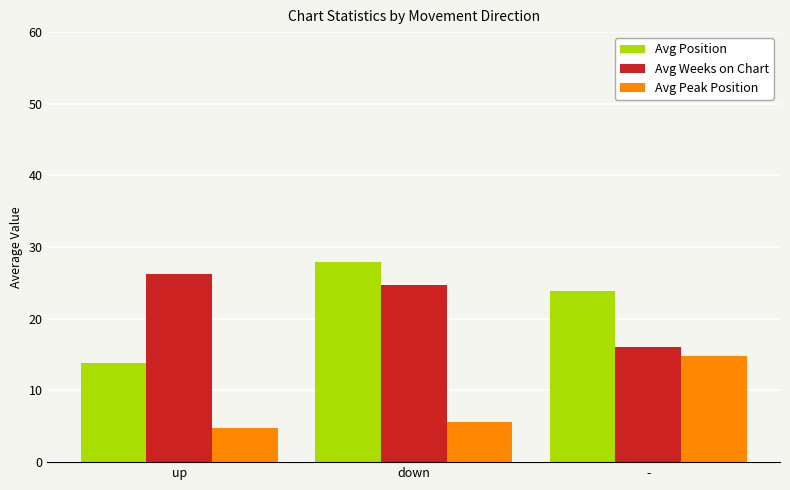

How many data points in Avg Peak Position are less than 5?

1